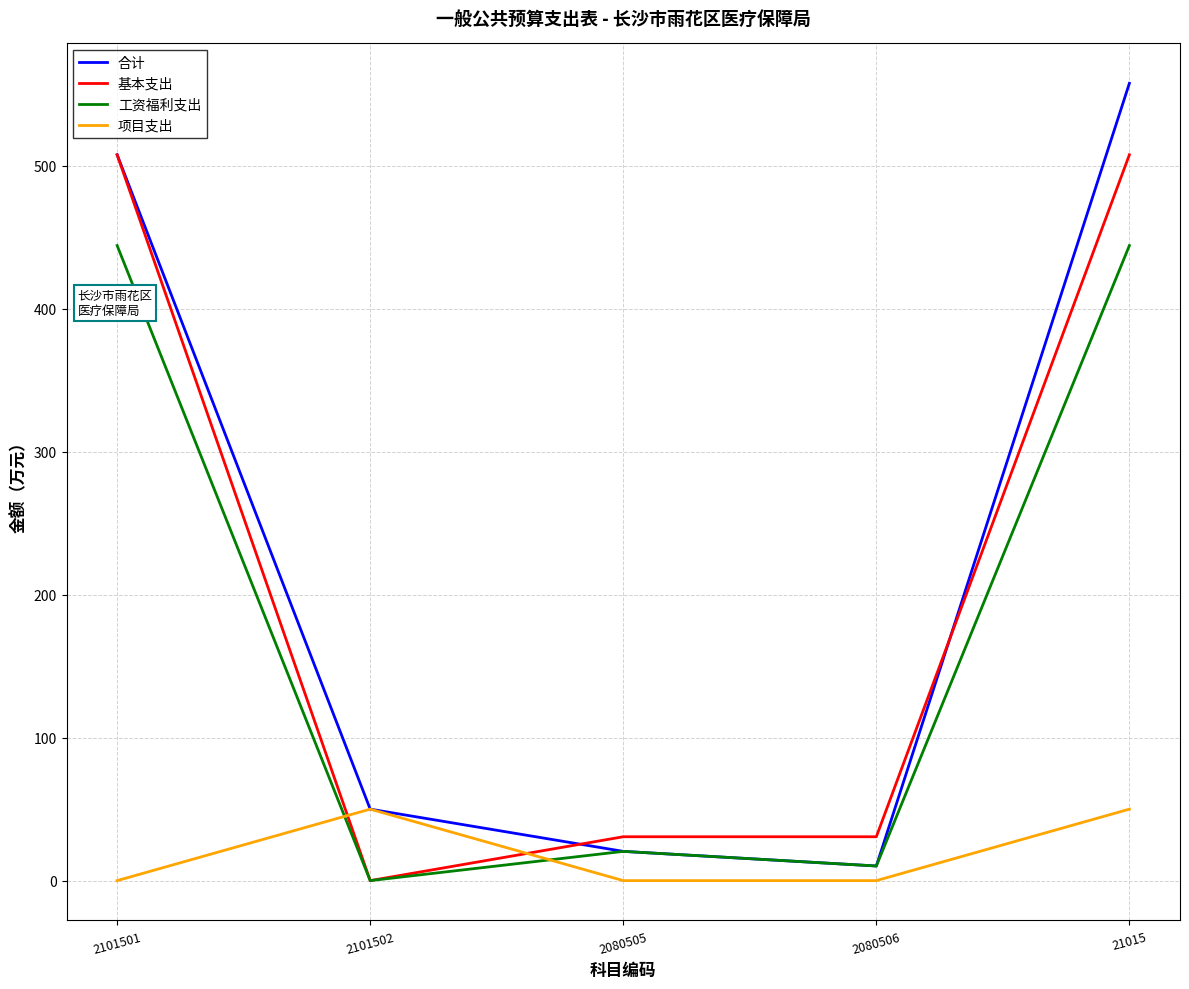

Does the chart have visible grid lines?

Yes